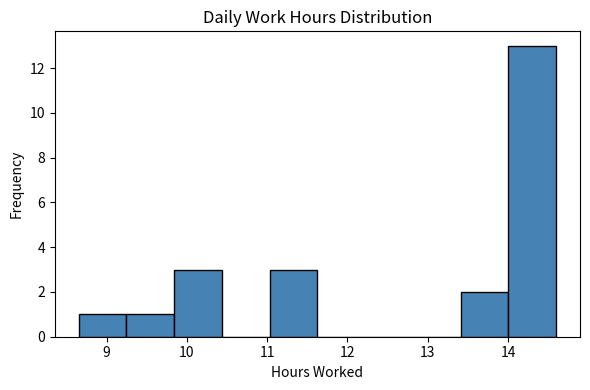

How tall is the bar that spans 11.0 to 11.6 on the x-axis? Neither the bar edges nor the heights are printed on the chart, so give them approximately, as read against the axes.

3